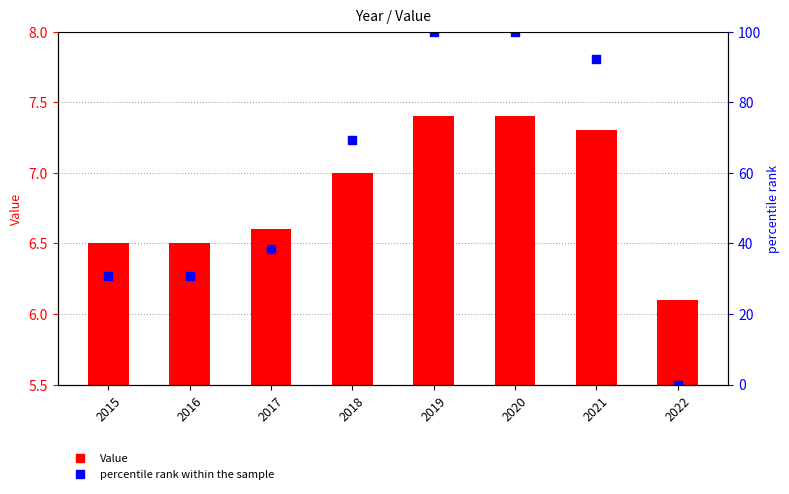

What are all the series names shown in the legend?

Value, percentile rank within the sample